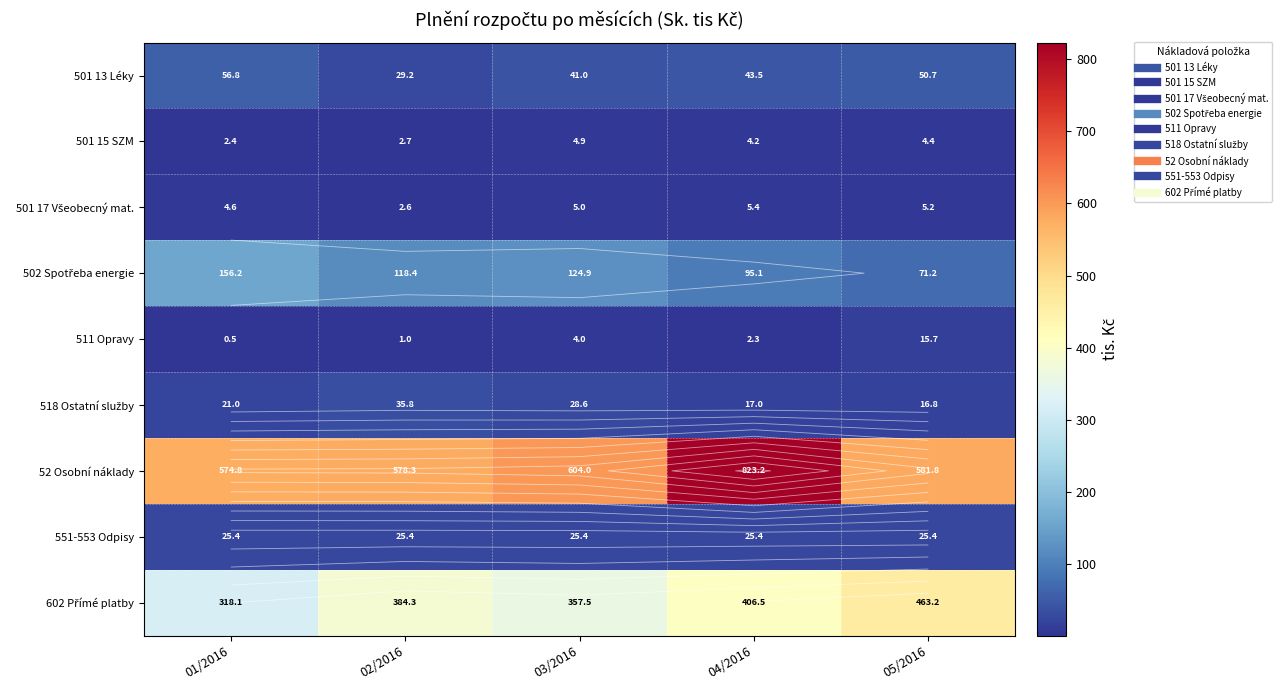

At which label does 551-553 Odpisy reach its minimum?

01/2016